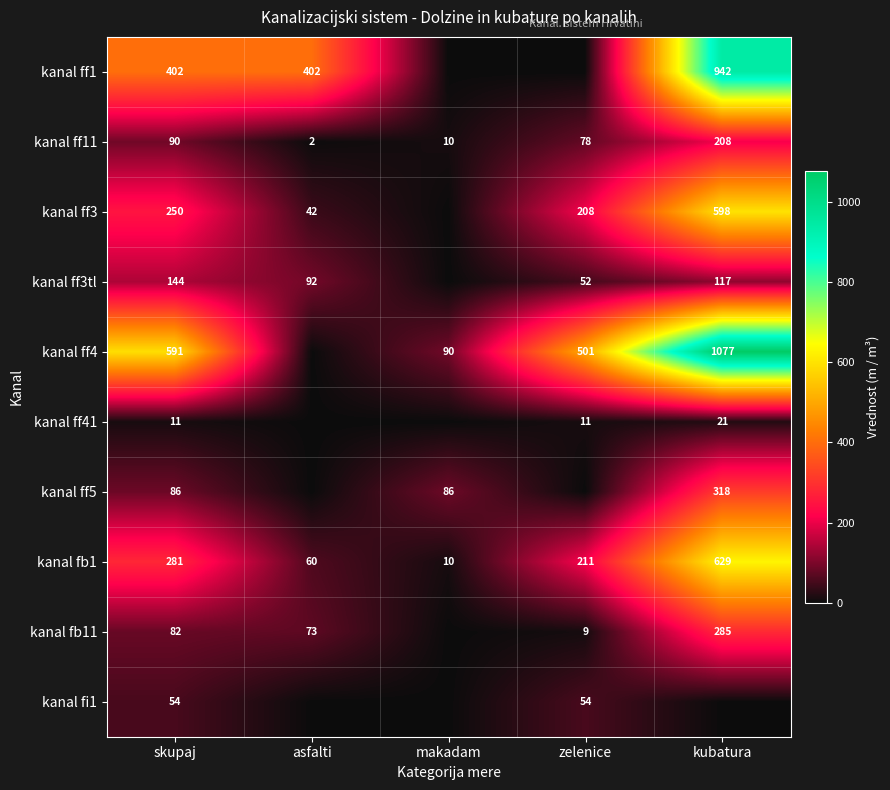

What is the sum of the kanal ff4 values at kubatura and skupaj?

1668